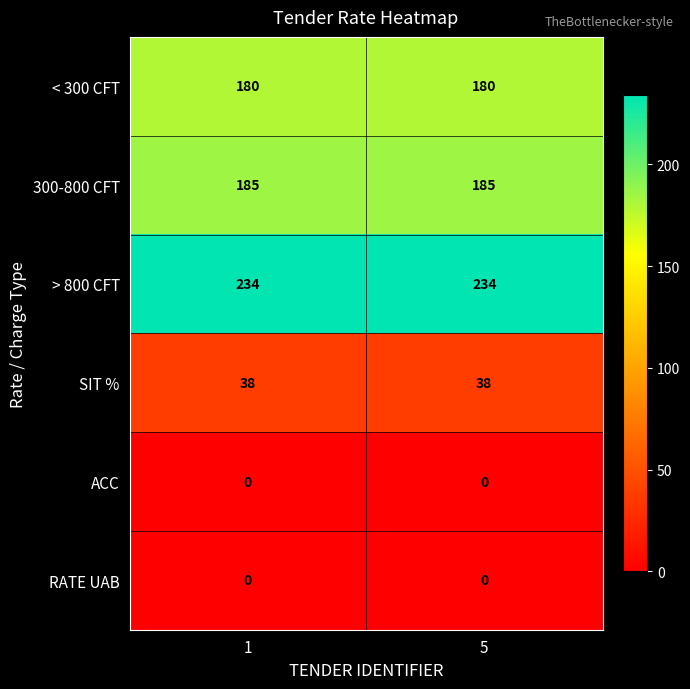

How many categories are shown in the chart?

2